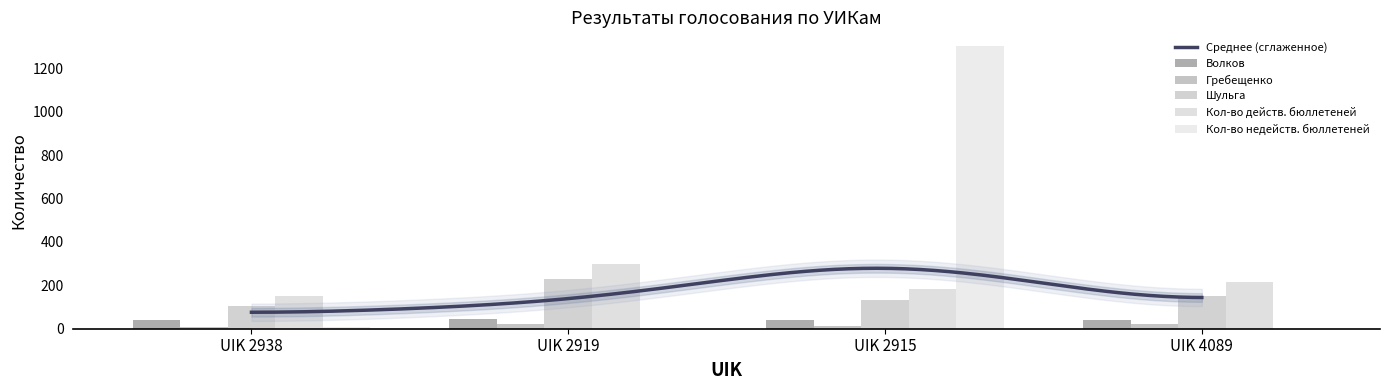

Between UIK 2938 and UIK 2915, which is larger?

UIK 2938